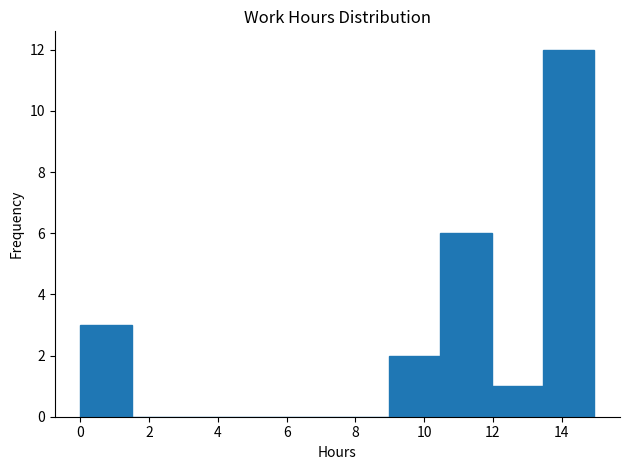

How tall is the bar that spans 9.0 to 10.4 on the x-axis? Neither the bar edges nor the heights are printed on the chart, so give them approximately, as read against the axes.

2